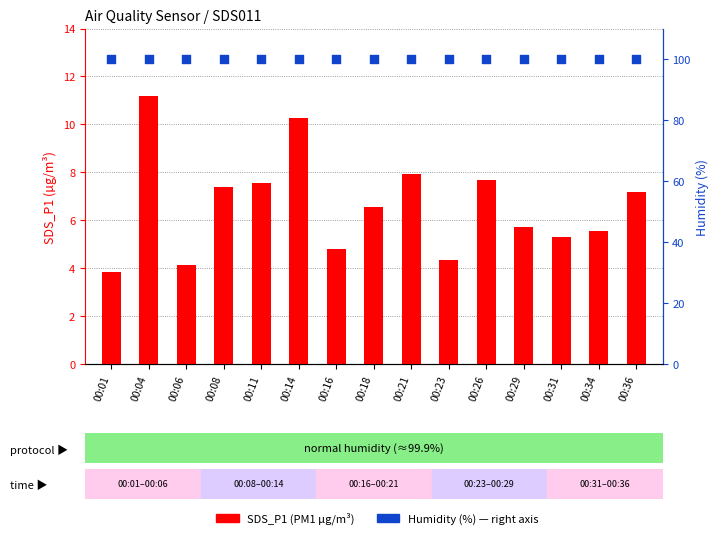

What is the total value across all series at 00:16?

104.7